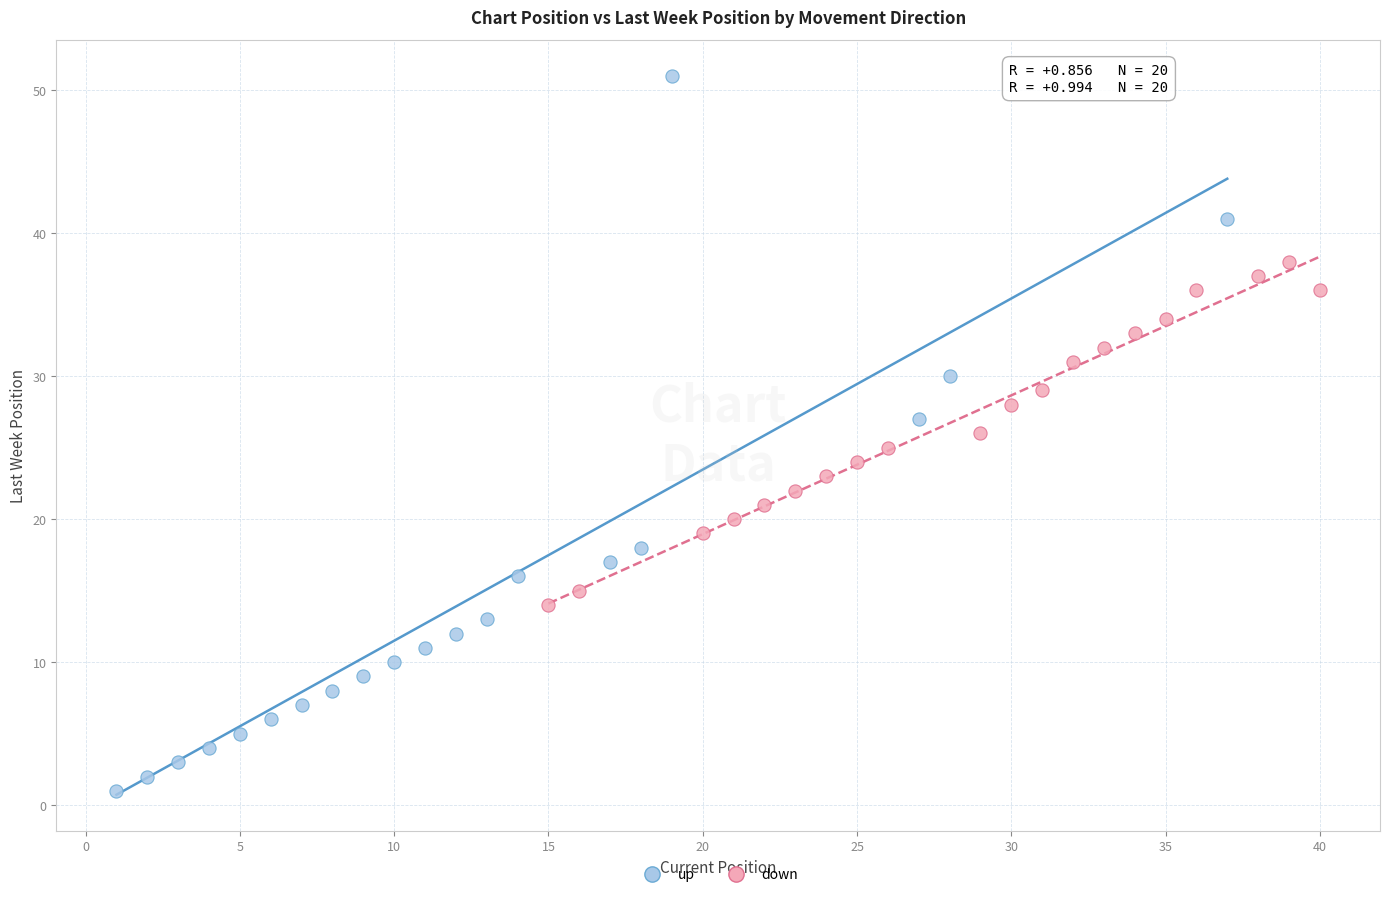

What are all the series names shown in the legend?

up, down